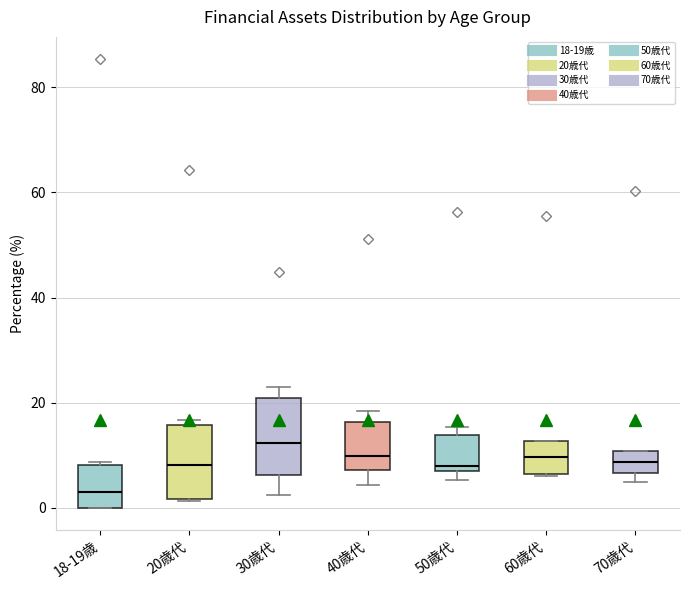

Which box's median line is the lowest?

18-19歳